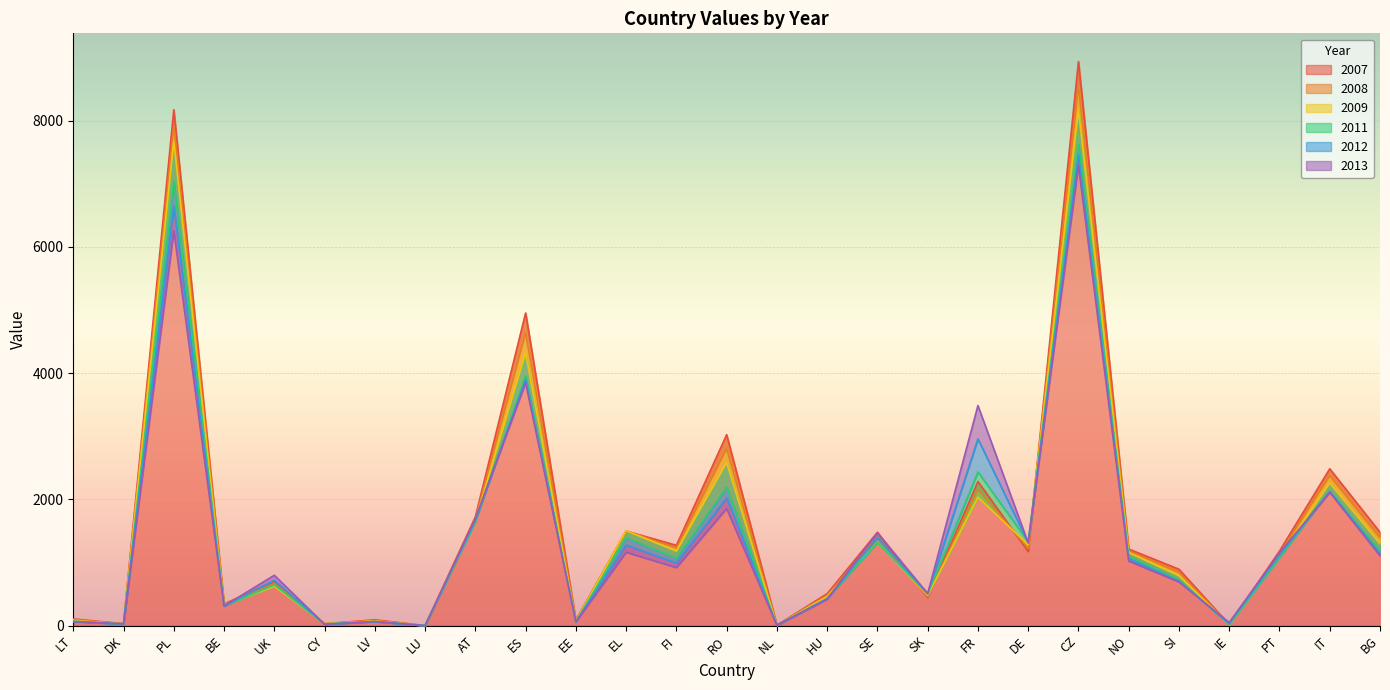

What is the value of the 2012 point at the 22nd from the left?

1058